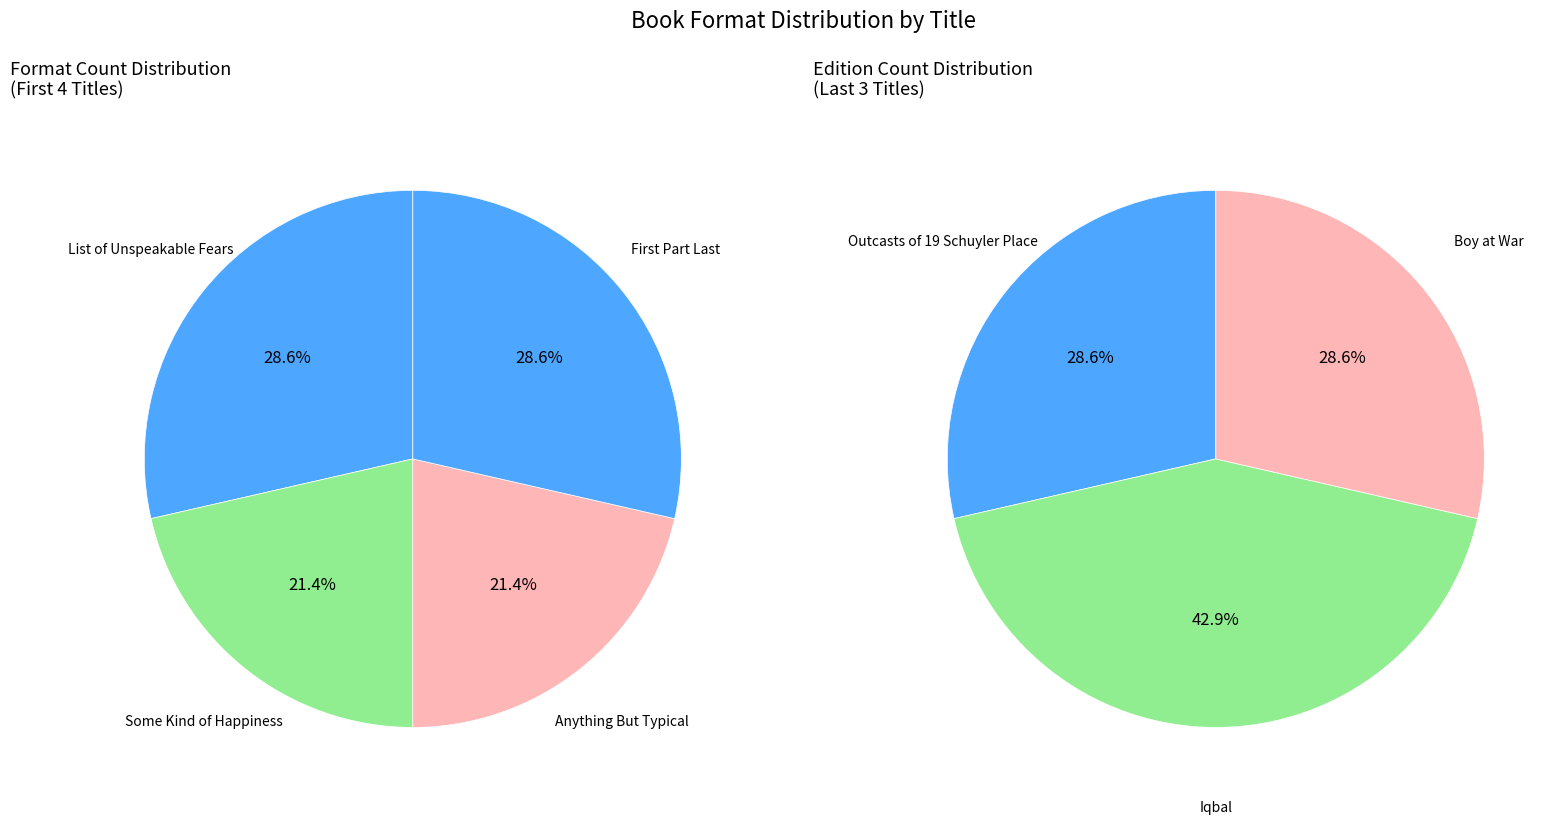

Count the number of slices in the pie.

7